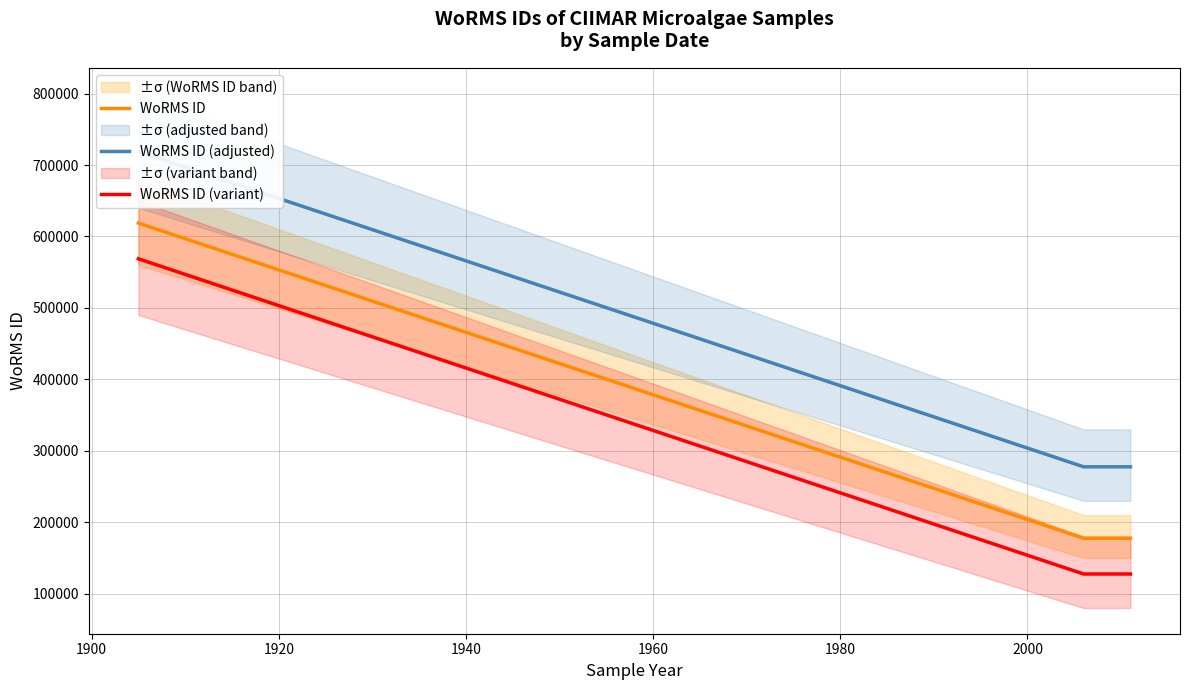

Is the value of WoRMS ID at 1880 greater than the value of WoRMS ID (variant) at 1920?

Yes